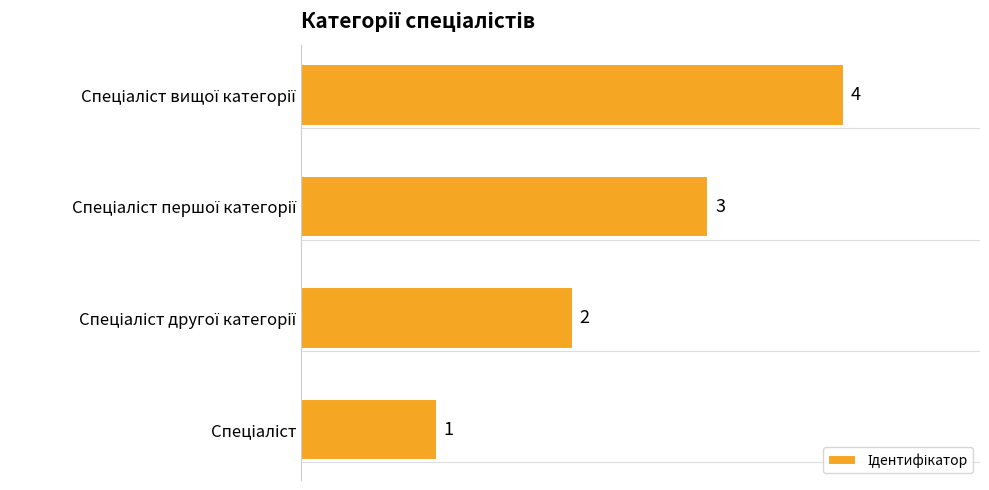

What is the maximum value shown in the chart?

4